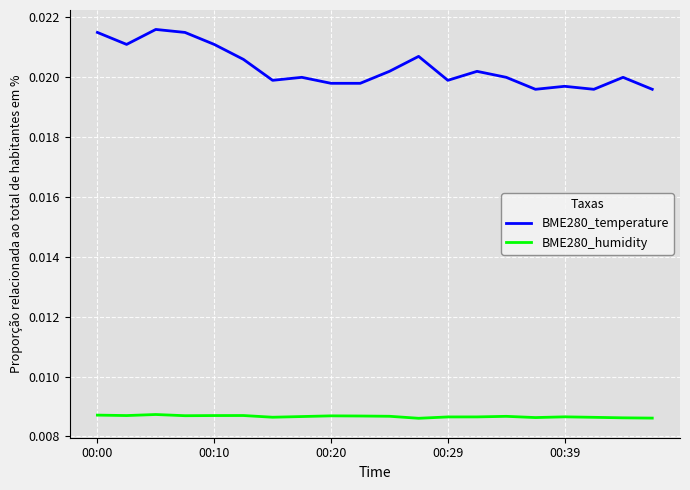

Which series has the widest spread of values?

BME280_temperature